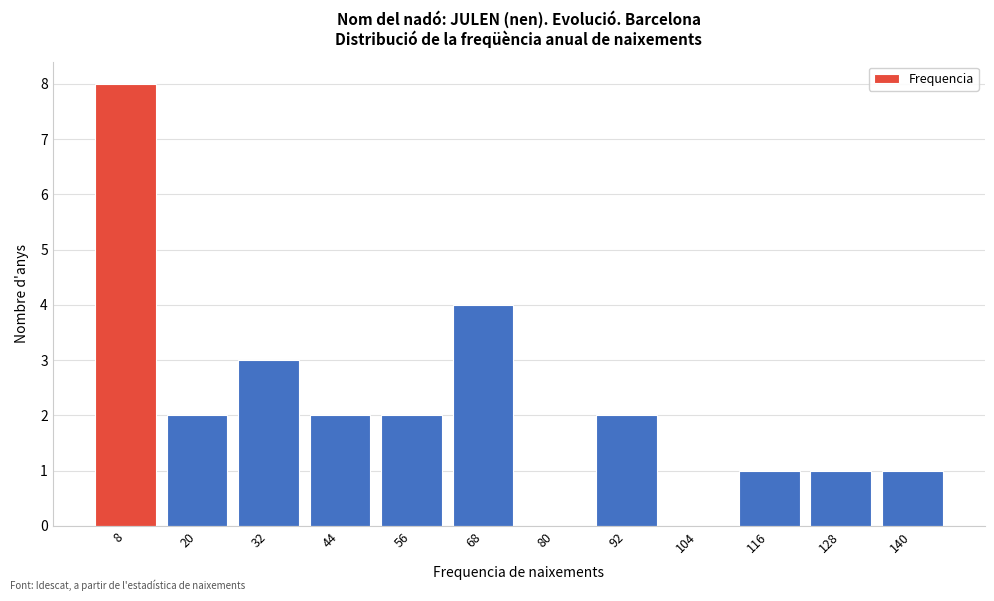

Reading right to left, what are all the values shown in this chart?

140=1	128=1	116=1	104=0	92=2	80=0	68=4	56=2	44=2	32=3	20=2	8=8